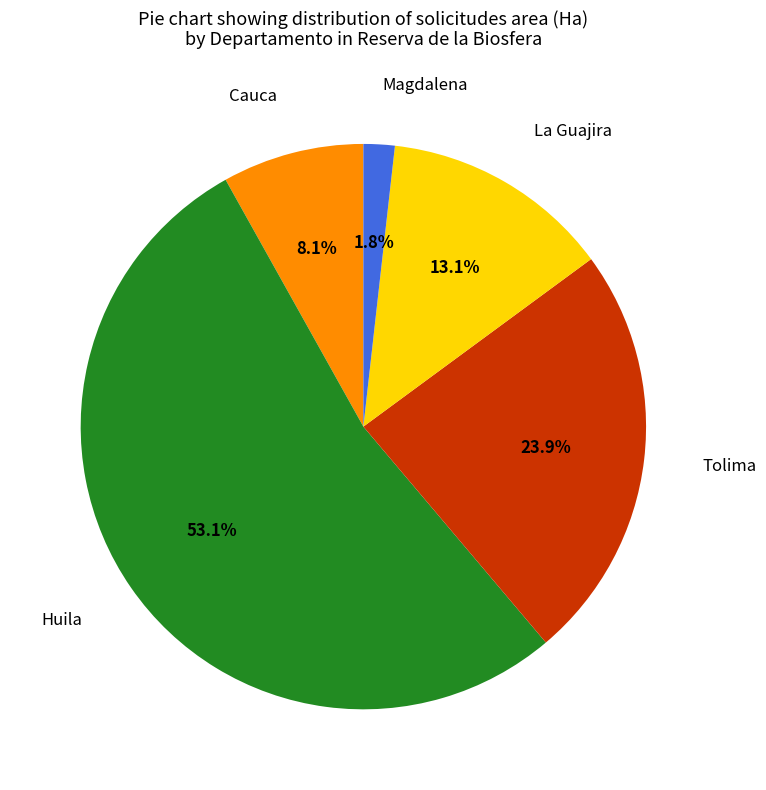

Does any single category account for the majority?

Yes